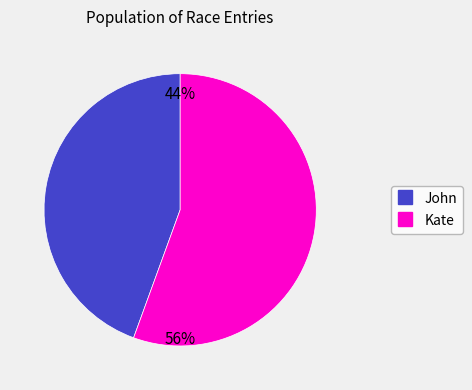

Between John and Kate, which is larger?

Kate